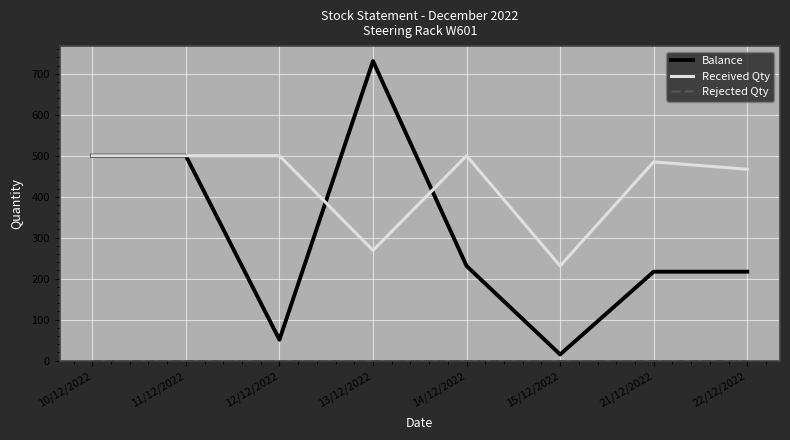

Is it true that Received Qty equals 406 at 15/12/2022?

False